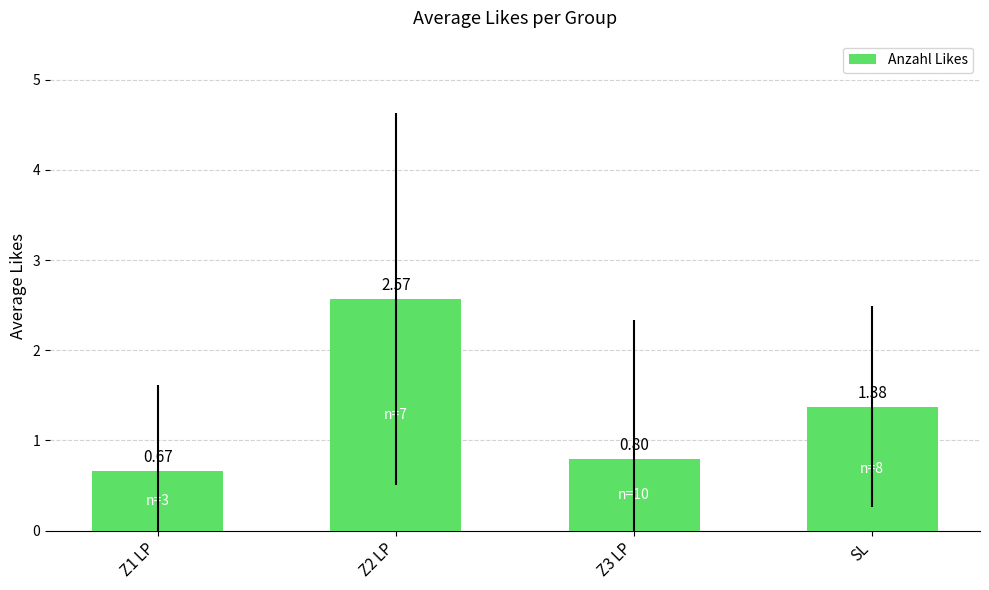

What is the difference between the maximum and minimum values?

1.9